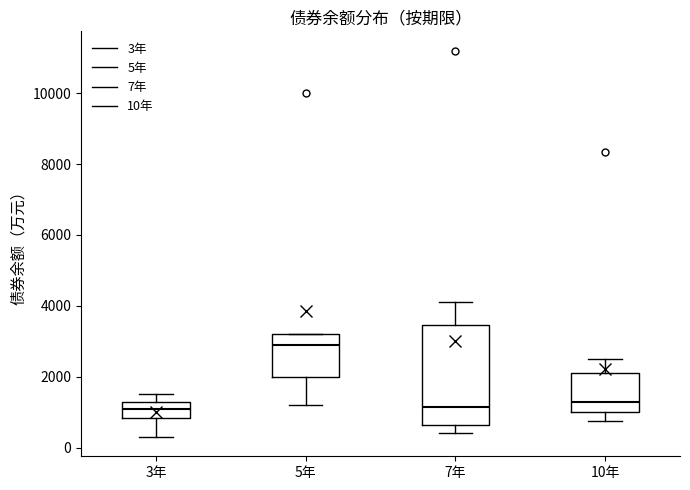

Reading left to right, read every box against the y-axis: the position of its median line, the range the box covers, and the ends of its whiskers. The values are not printed on the chart, so give them approximately, as read against the axis.

3年: median 1200 (inside the box), box 800 to 1200, whiskers 400 to 1600
5年: median 3000, box 2000 to 3200, whiskers 1200 to 3200
7年: median 1200, box 600 to 3400, whiskers 400 to 4200
10年: median 1400, box 1000 to 2200, whiskers 800 to 2600